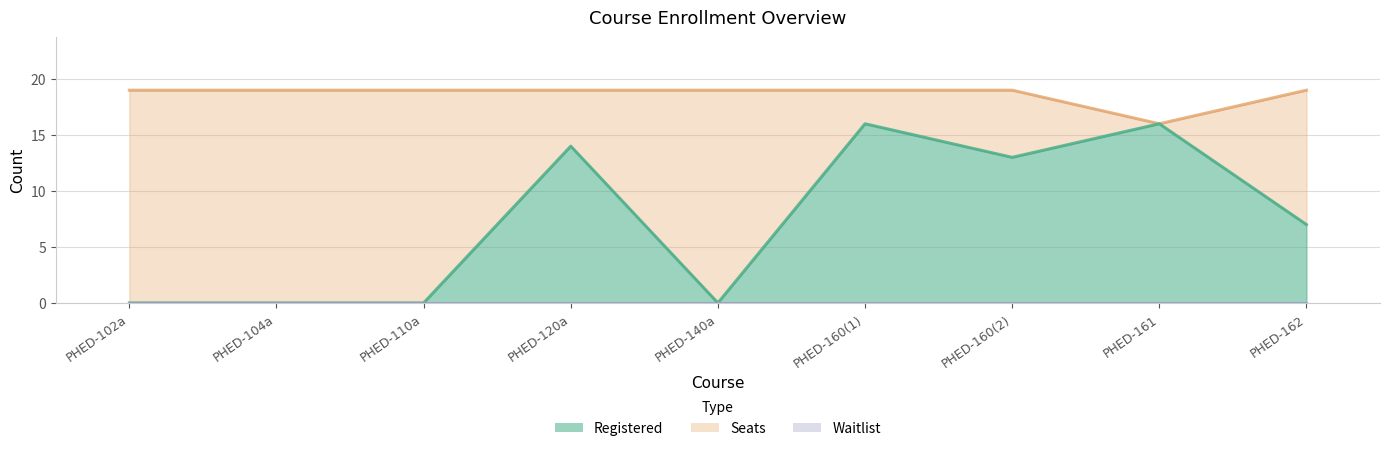

True or false: Seats has more than 0 points higher than both neighbors.

False